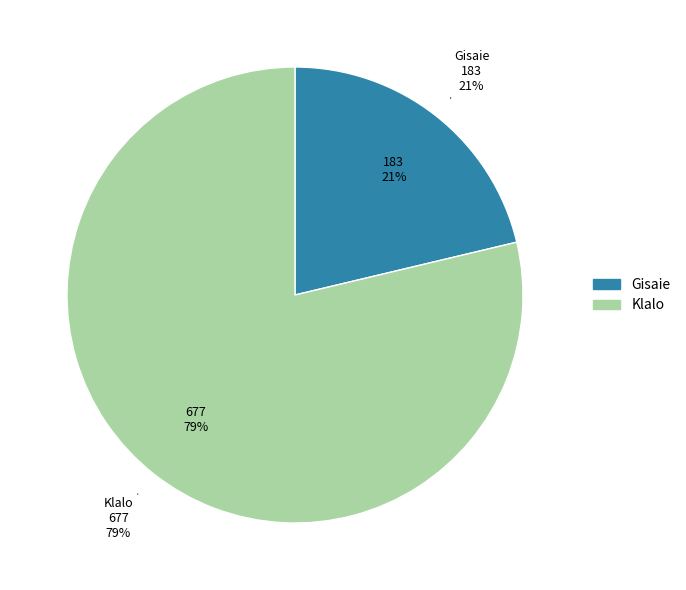

Approximately how many times larger is the value at Gisaie compared to Klalo?

0.3